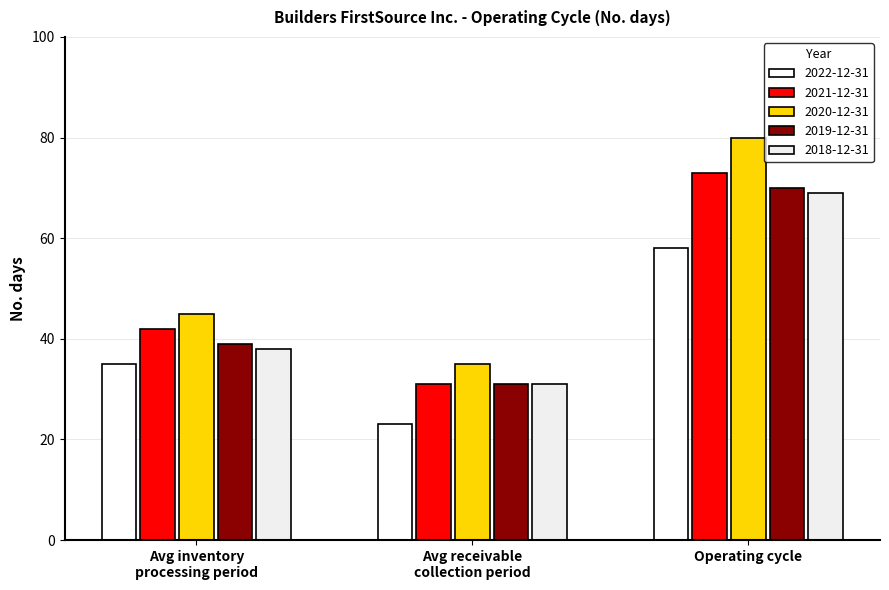

At which label is 2020-12-31 closest to 57?

Avg inventory
processing period